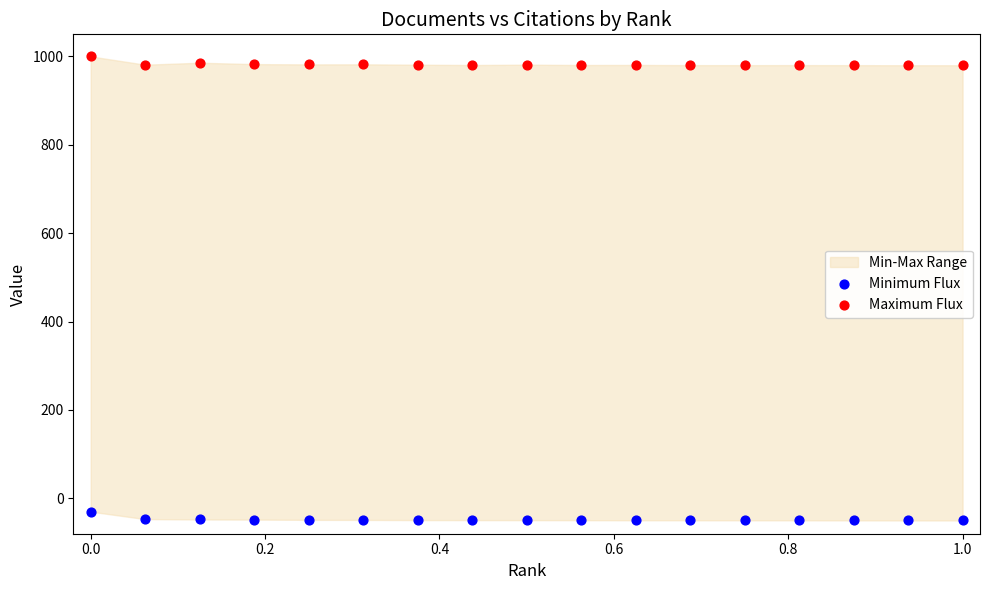

Which series contains the lowest Y value?

Minimum Flux